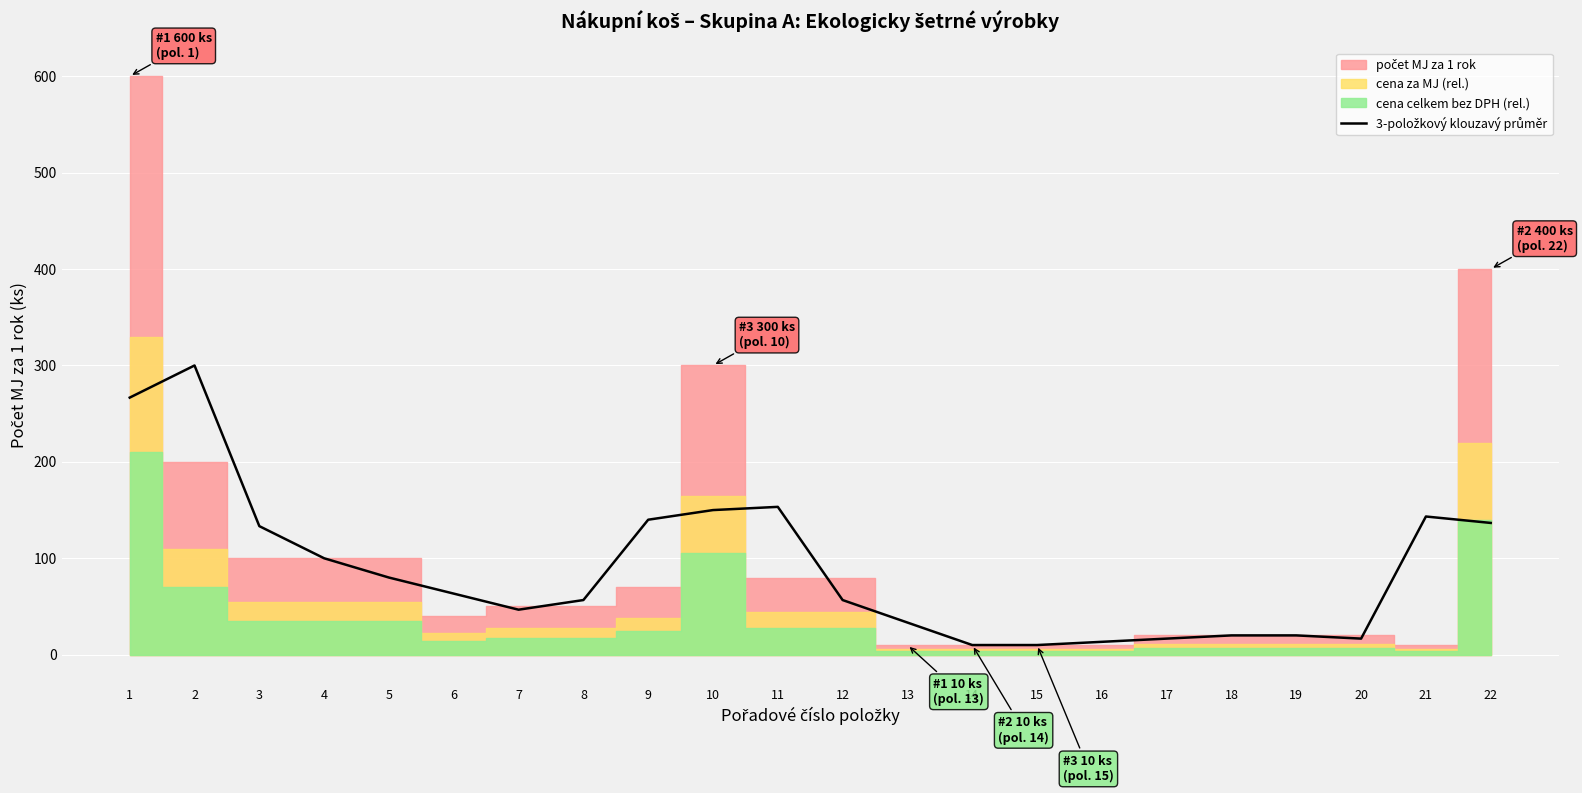

Which has a higher value, 17 or 8?

8